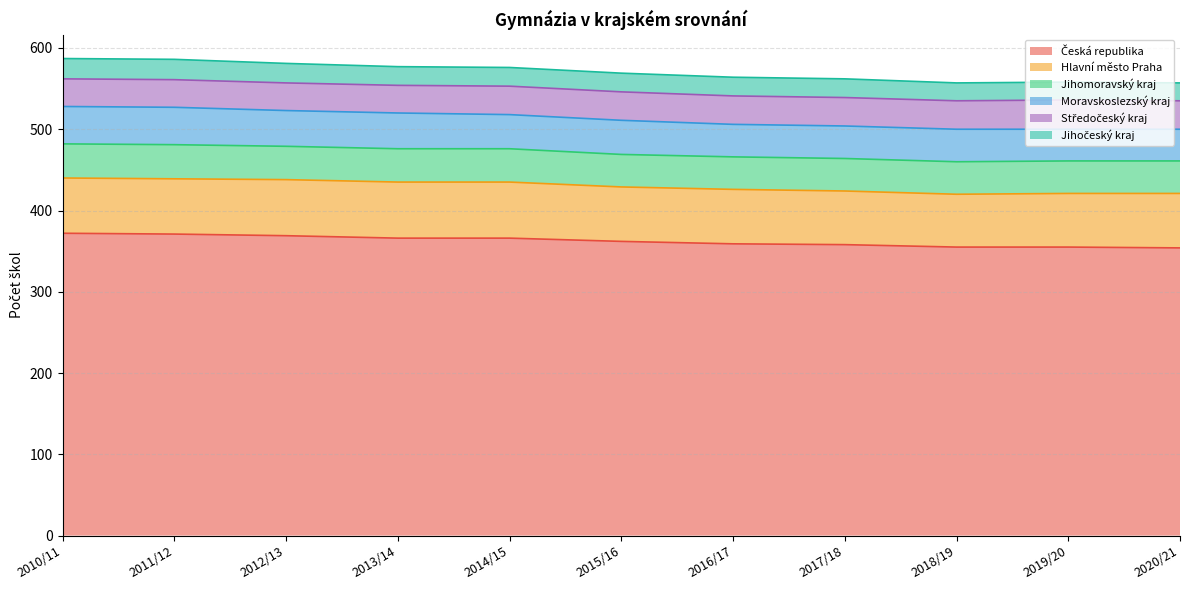

Which series has the largest total across all categories?

Česká republika